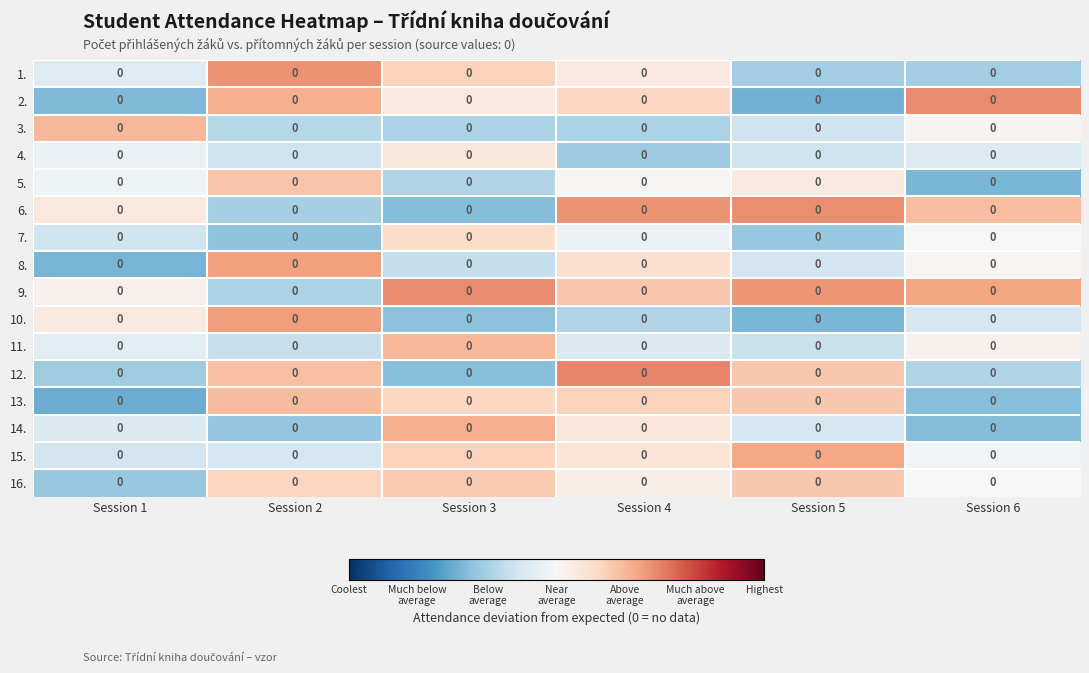

The value of 7. at Session 2 is -0.2. True or false?

False